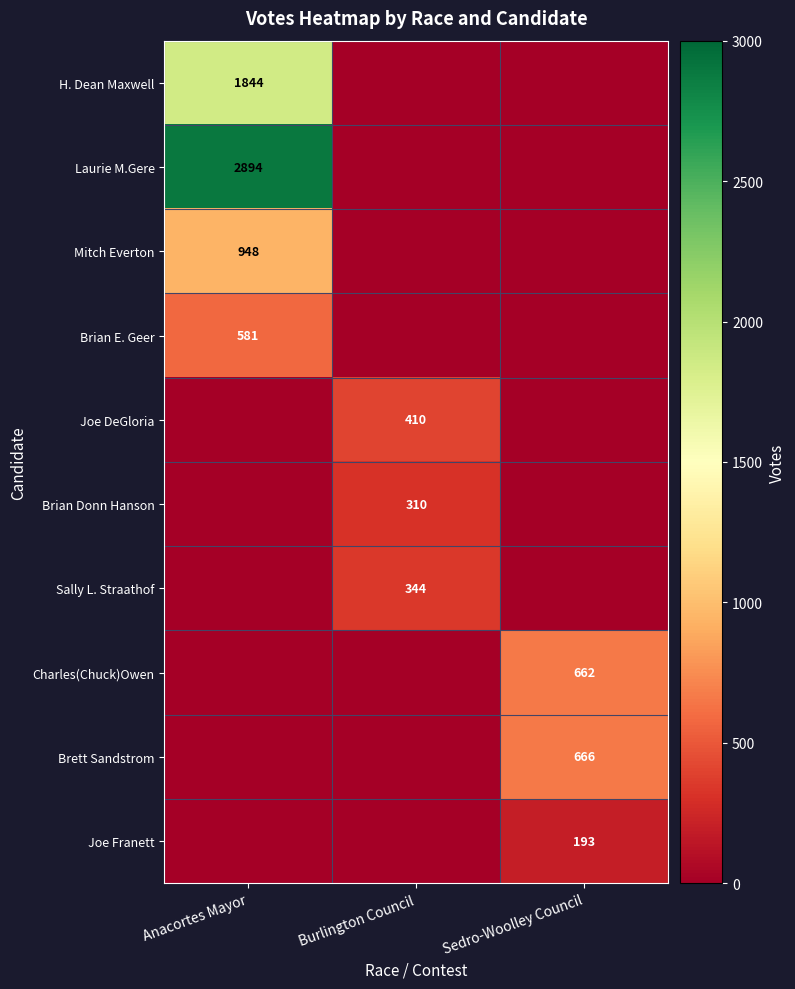

The value of Joe DeGloria at Burlington Council is 410. True or false?

True